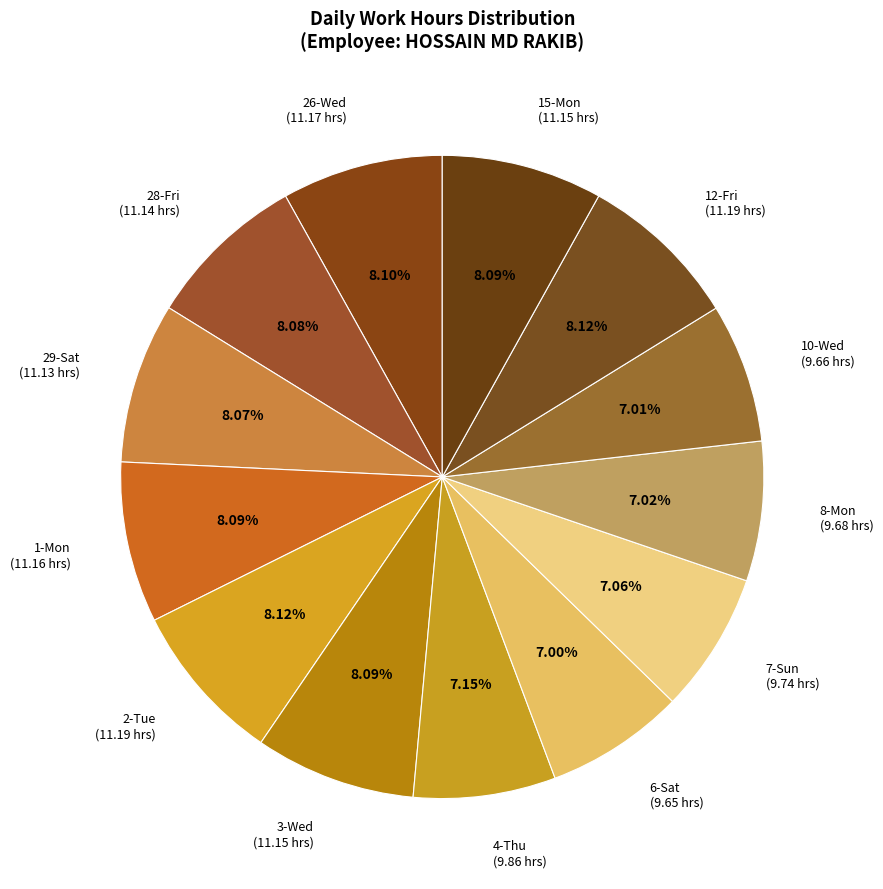

Which slice is the smallest?

6-Sat